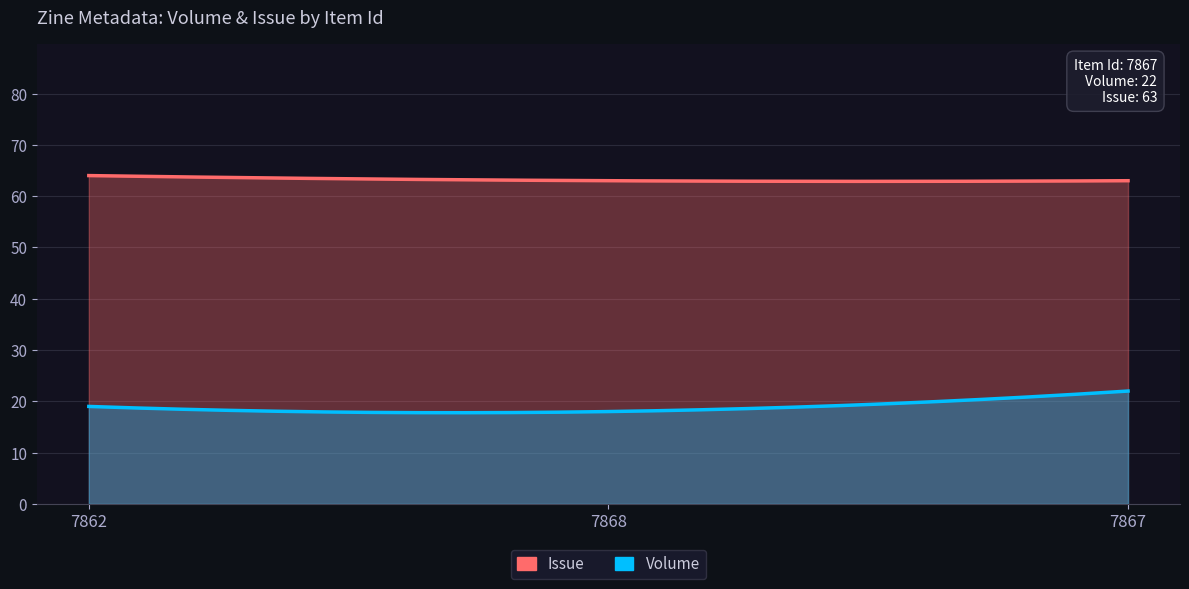

What position from the right is 7862?

3